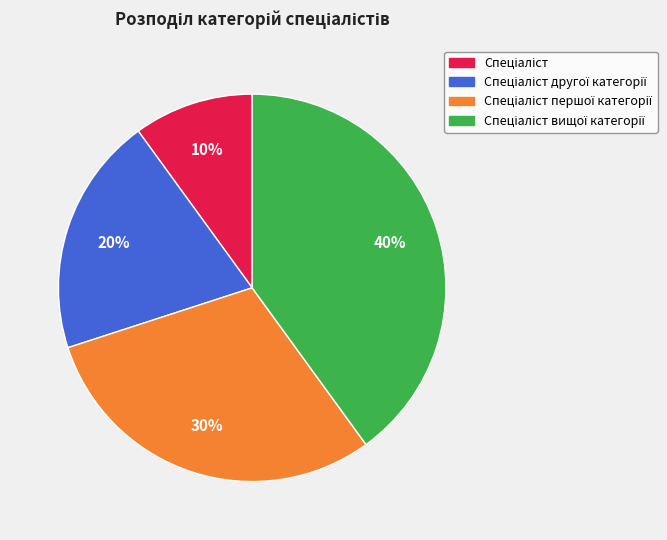

To the nearest percent, what is the difference between the largest and smallest slice percentages?

30%